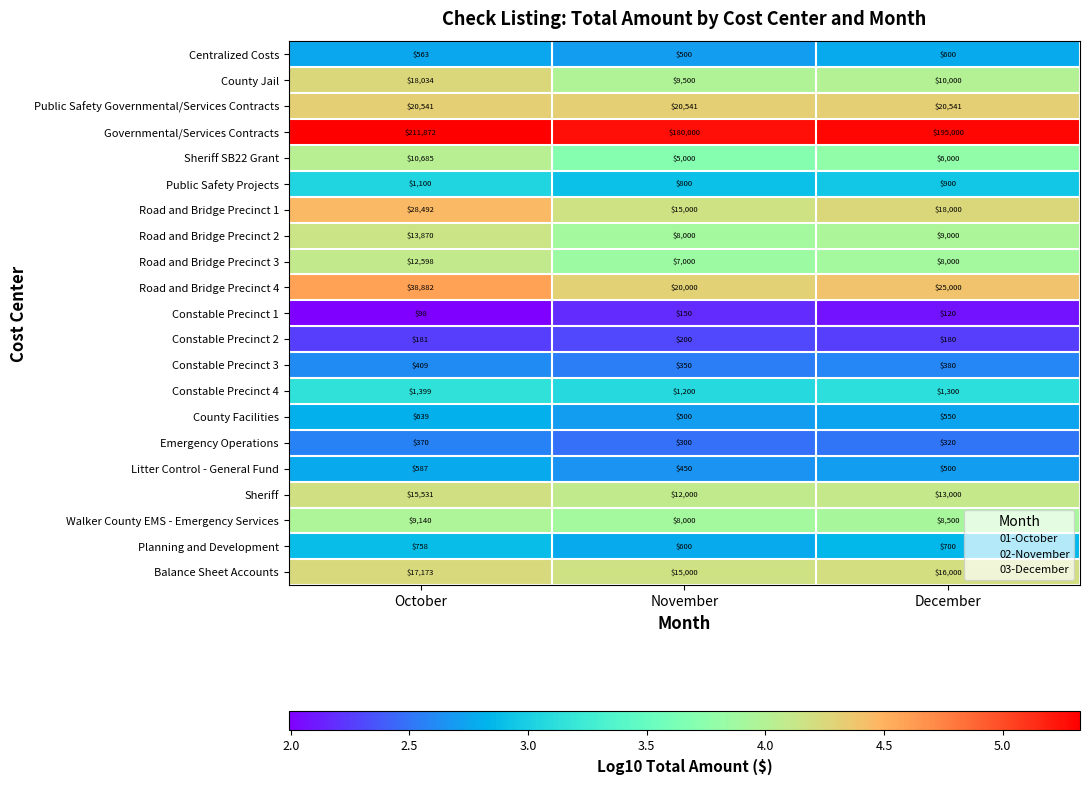

What is the highest value of the Sheriff SB22 Grant series?

10685